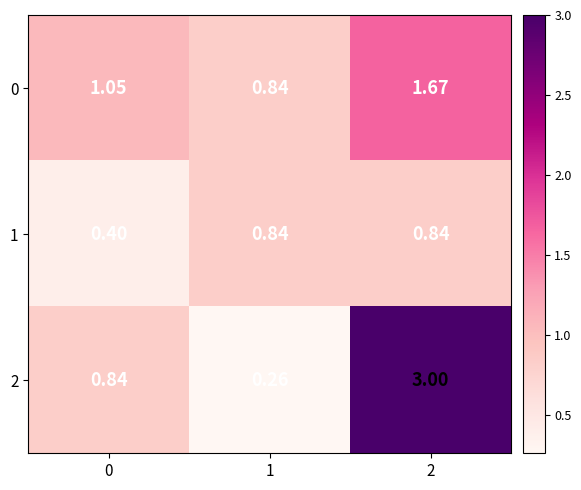

What is the greatest value displayed?

3.0